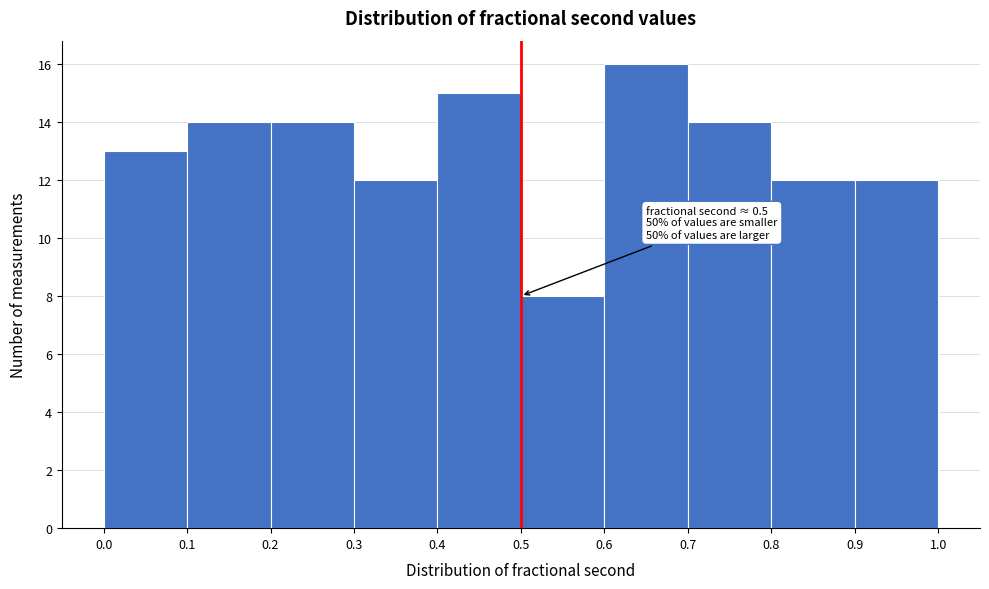

Which range on the x-axis has the tallest bar?

0.6 to 0.7